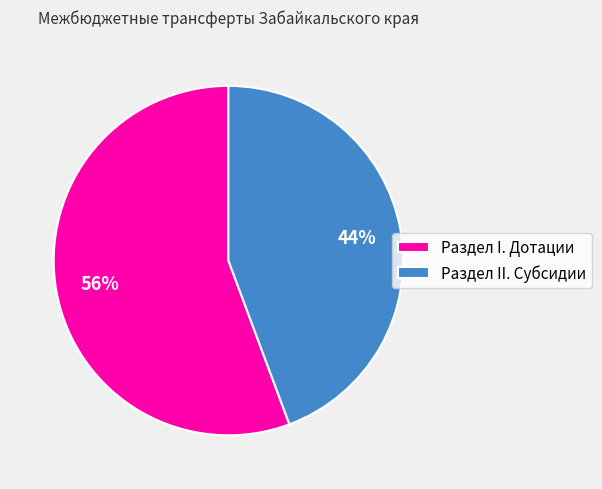

To the nearest percent, what is the combined percentage of Раздел I. Дотации and Раздел II. Субсидии?

100%